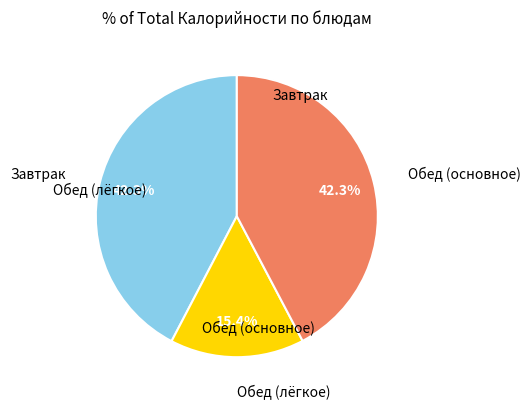

To the nearest percent, what is the average slice percentage?

33%